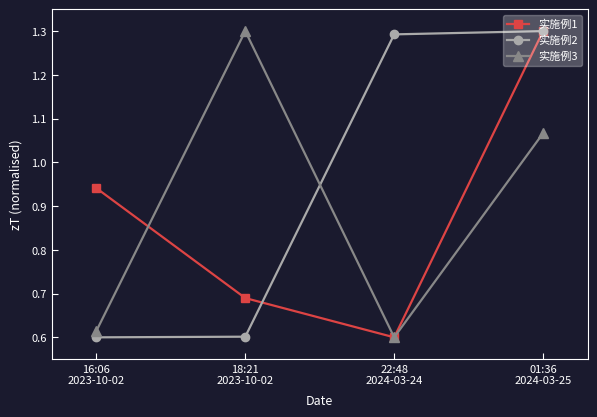

What are all the series names shown in the legend?

实施例1, 实施例2, 实施例3